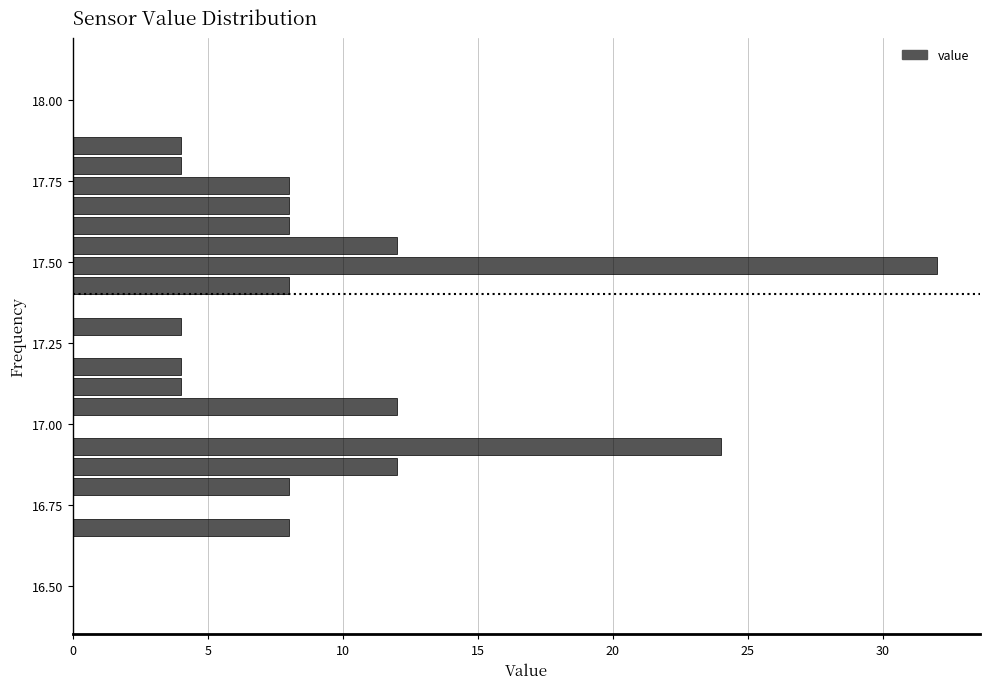

Read against the y-axis, roughly where is the centre of the longest bar?

17.50